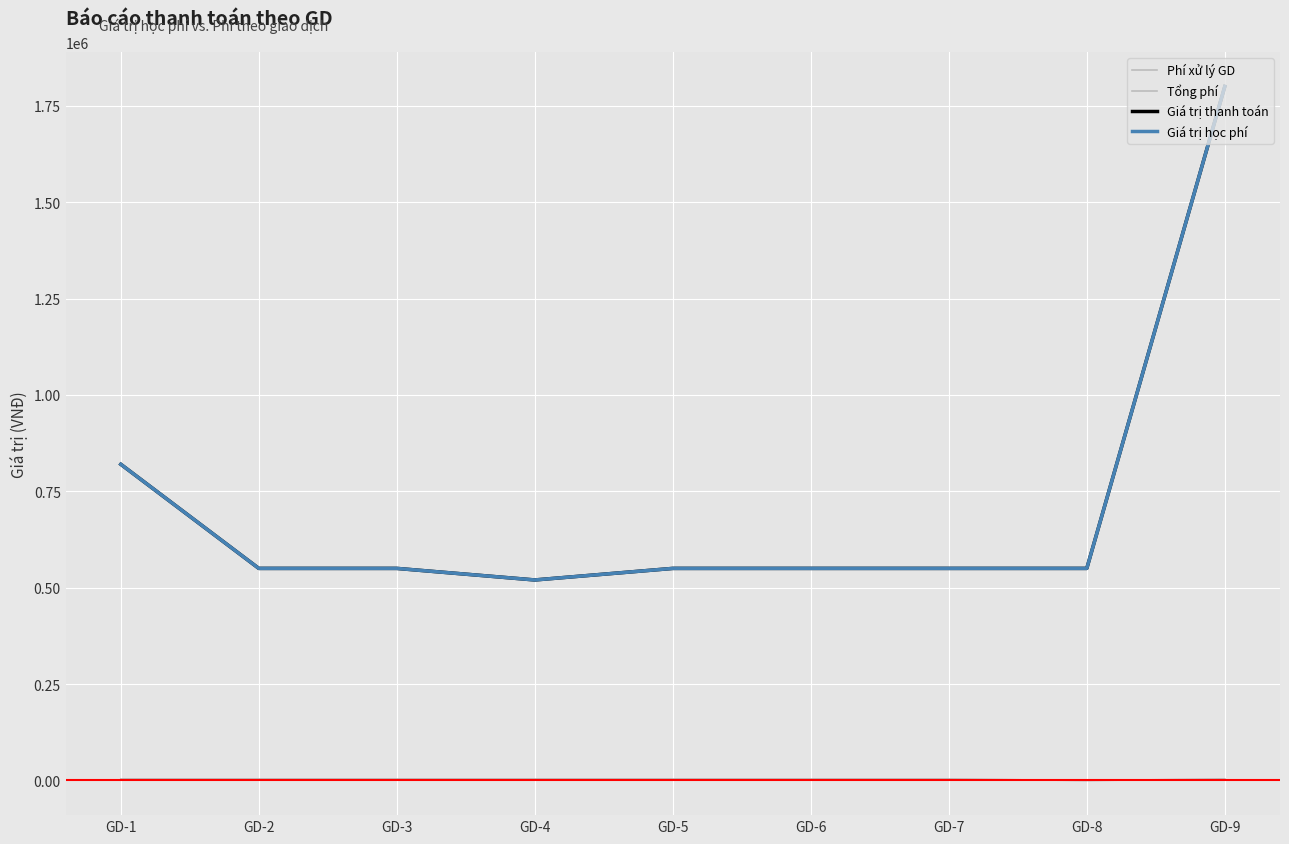

What is the total value across all series at GD-2?

1106600